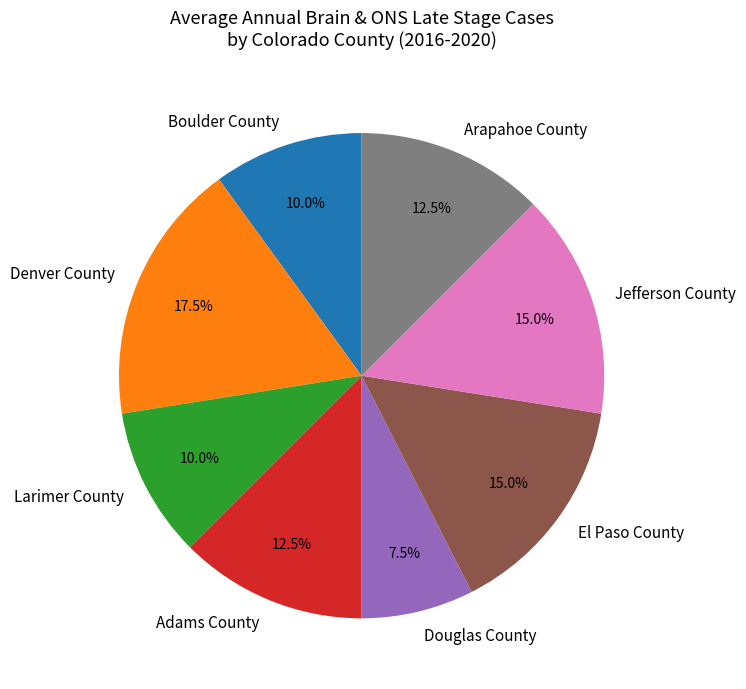

What percentage is NOT represented by Denver County?

82.5%